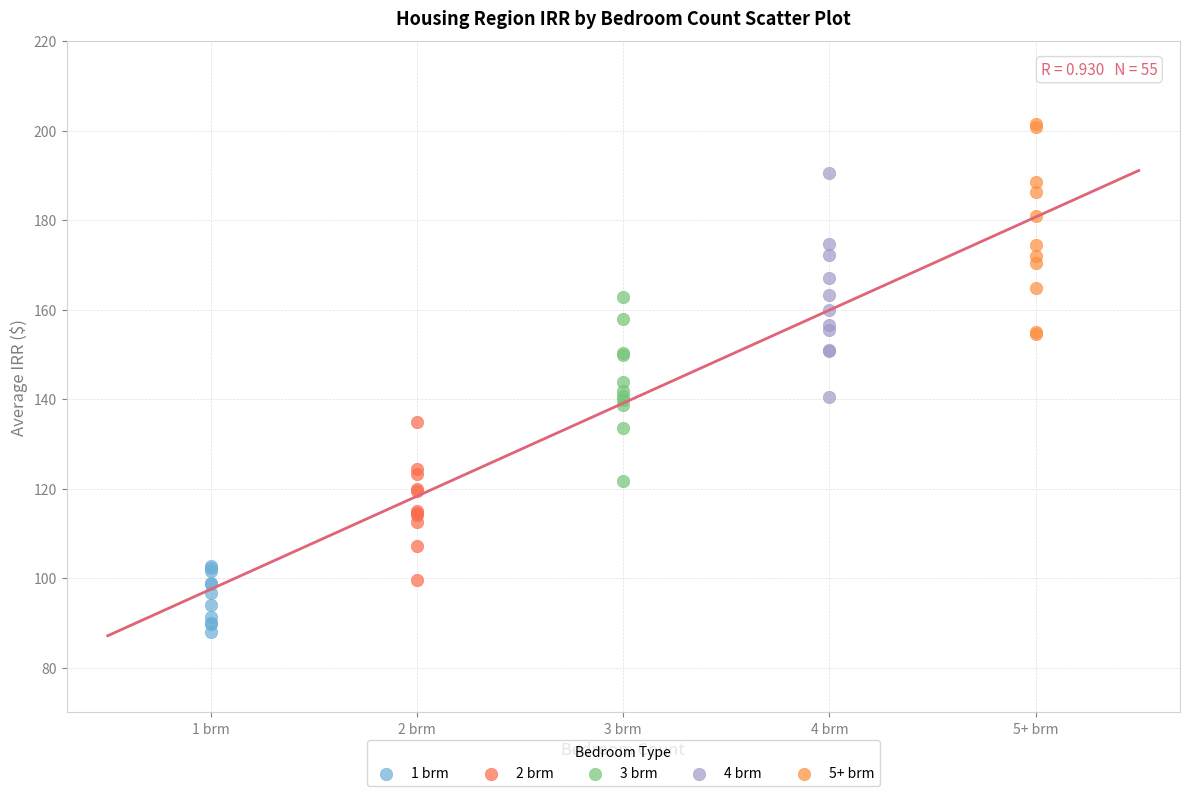

Which series has the widest spread of Y values?

4 brm